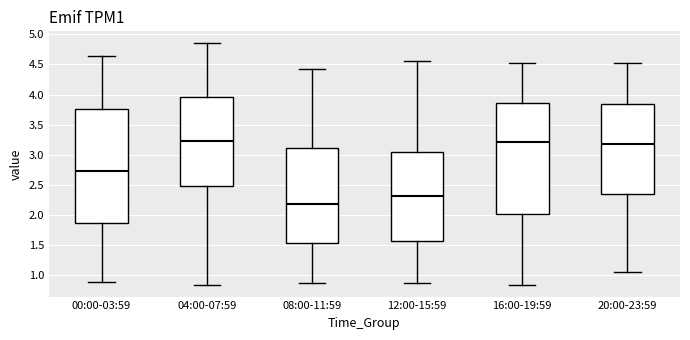

Reading left to right, transcribe this box plot: for each box, give where its median line is, the range the box spans, and where its two whiskers end, as read against the y-axis. The values are not printed on the chart, so give them approximately, as read against the axis.

00:00-03:59: median 2.75, box 1.90 to 3.75, whiskers 0.90 to 4.65
04:00-07:59: median 3.25, box 2.50 to 3.95, whiskers 0.85 to 4.85
08:00-11:59: median 2.20, box 1.55 to 3.10, whiskers 0.90 to 4.40
12:00-15:59: median 2.30, box 1.55 to 3.05, whiskers 0.90 to 4.55
16:00-19:59: median 3.20, box 2.00 to 3.85, whiskers 0.85 to 4.50
20:00-23:59: median 3.20, box 2.35 to 3.85, whiskers 1.05 to 4.50